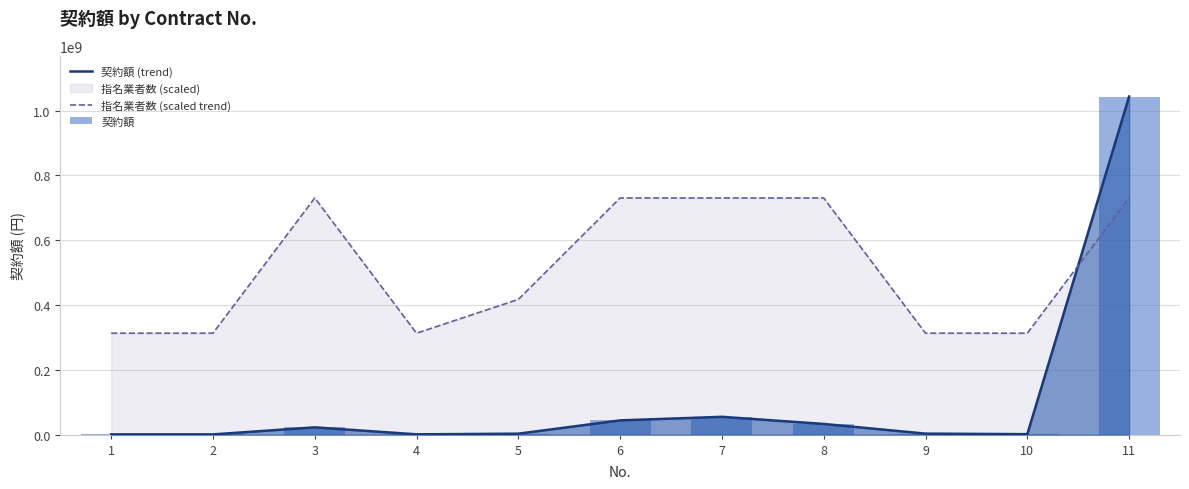

True or false: 指名業者数 (scaled trend) has a value of 95927202 at 2.

False